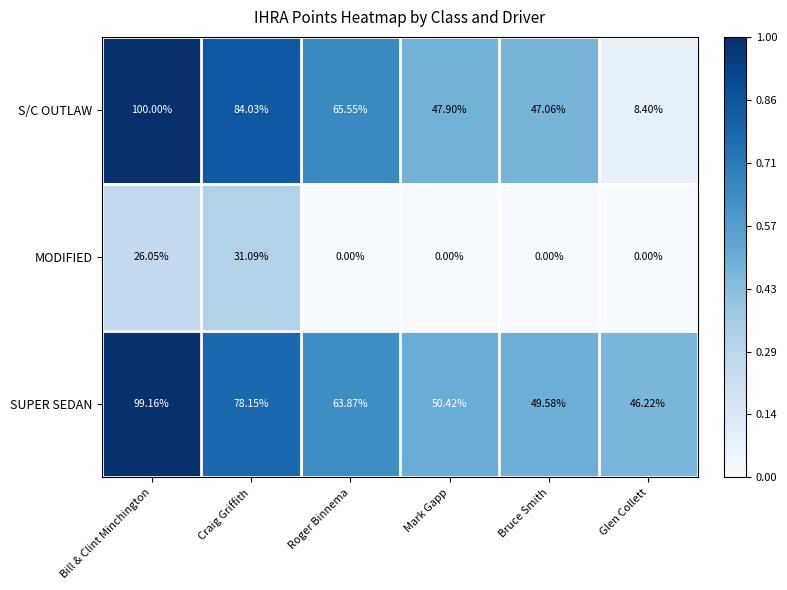

What is the difference between the highest and lowest values at Bruce Smith?

49.6